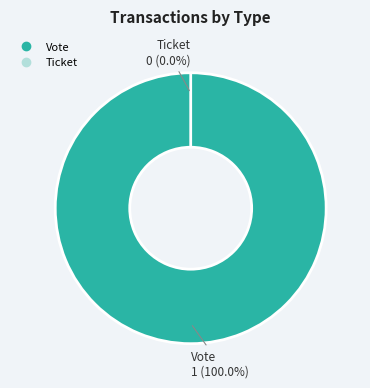

Rank the categories by value from highest to lowest.

Vote, Ticket